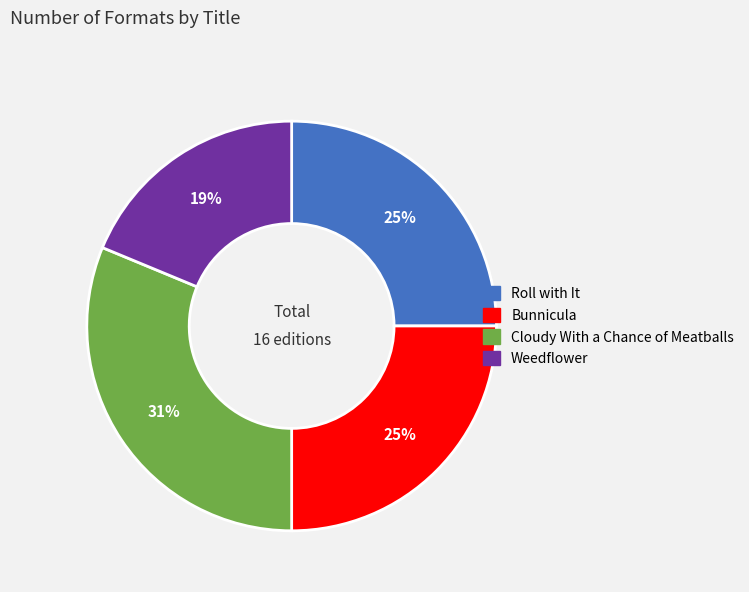

How many segments does this pie chart have?

4